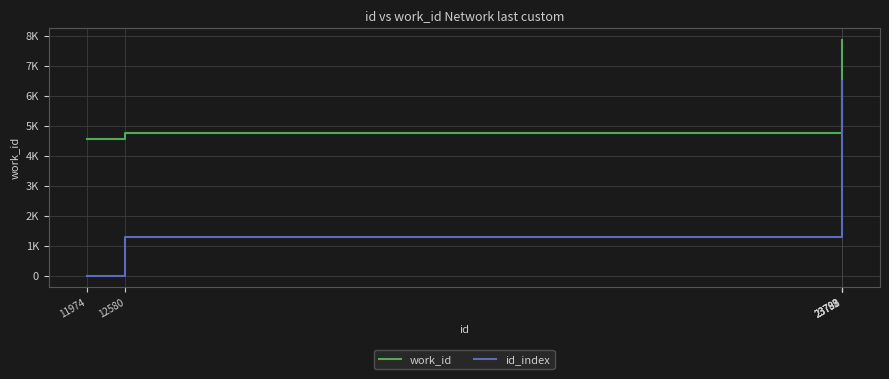

Is this an area chart (filled region under the line)?

No